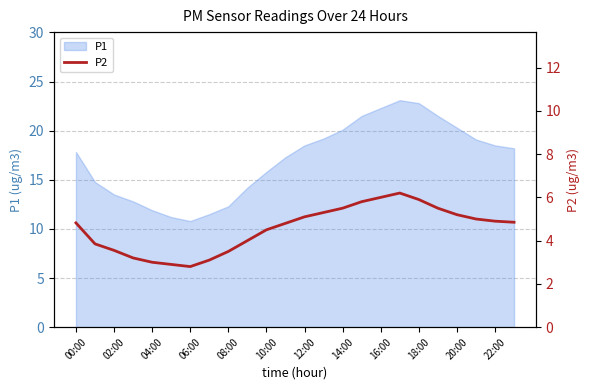

True or false: P1 has a value of 12.7 at 20:00.

False